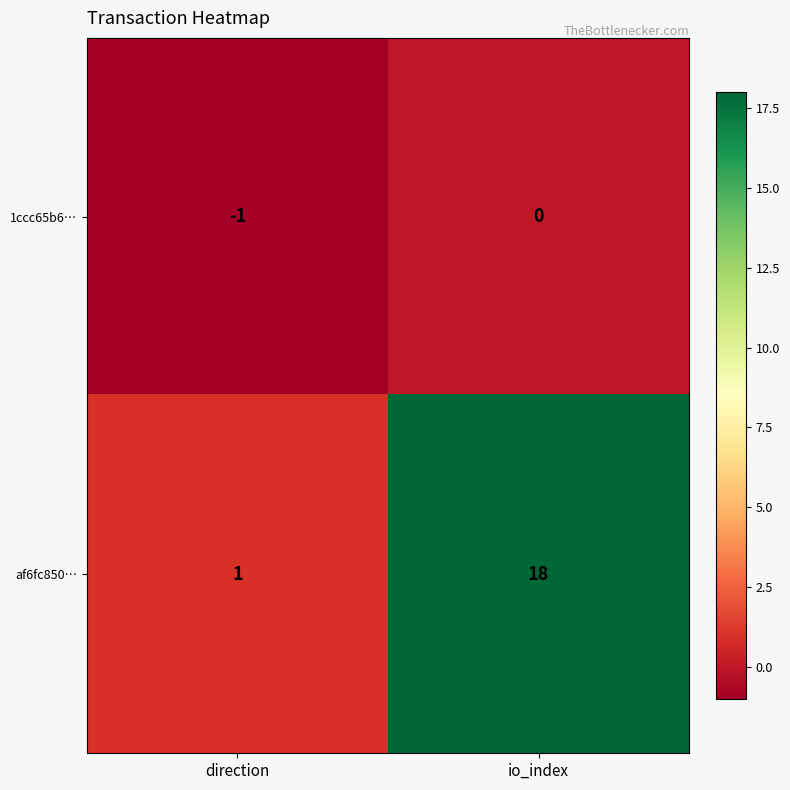

The value of 1ccc65b6… at io_index is 0. True or false?

True